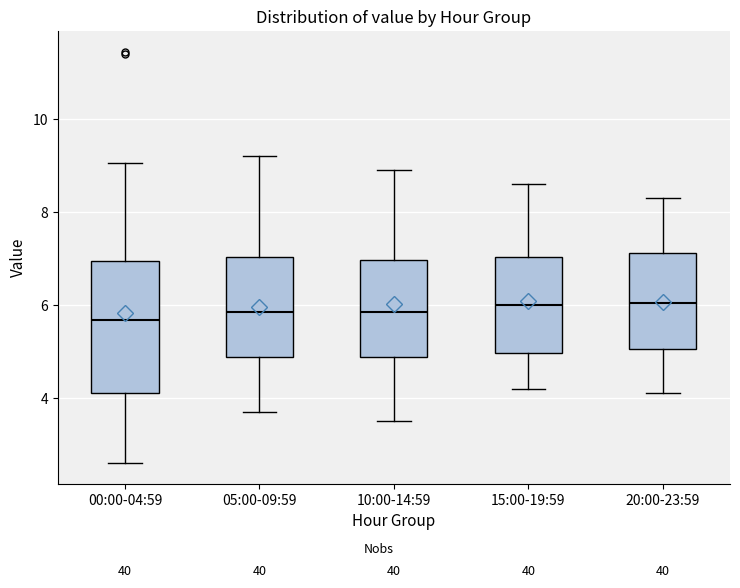

Where does the upper whisker of the box for 10:00-14:59 end on the y-axis? The values are not printed on the chart, so give them approximately, as read against the axis.

9.0